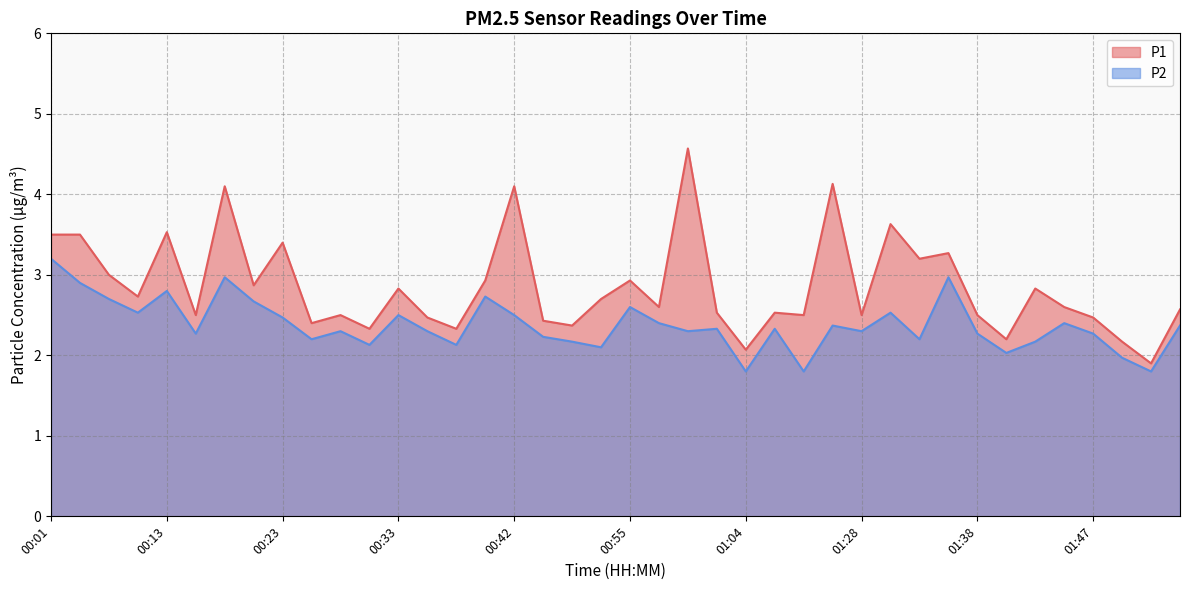

At which label is P2 closest to 2?

01:40